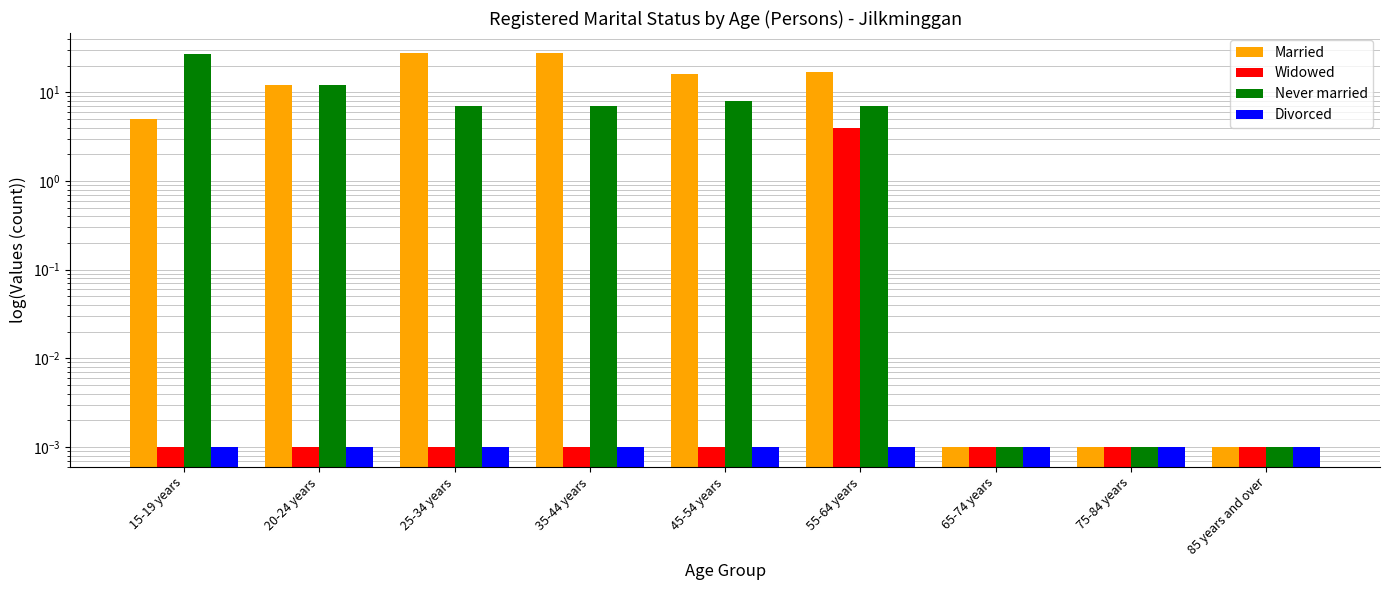

Reading right to left, list all the values displayed in this chart.

Married: 85 years and over=0.0	75-84 years=0.0	65-74 years=0.0	55-64 years=17.0	45-54 years=16.0	35-44 years=28.0	25-34 years=28.0	20-24 years=12.0	15-19 years=5.0
Widowed: 85 years and over=0.0	75-84 years=0.0	65-74 years=0.0	55-64 years=4.0	45-54 years=0.0	35-44 years=0.0	25-34 years=0.0	20-24 years=0.0	15-19 years=0.0
Never married: 85 years and over=0.0	75-84 years=0.0	65-74 years=0.0	55-64 years=7.0	45-54 years=8.0	35-44 years=7.0	25-34 years=7.0	20-24 years=12.0	15-19 years=27.0
Divorced: 85 years and over=0.0	75-84 years=0.0	65-74 years=0.0	55-64 years=0.0	45-54 years=0.0	35-44 years=0.0	25-34 years=0.0	20-24 years=0.0	15-19 years=0.0